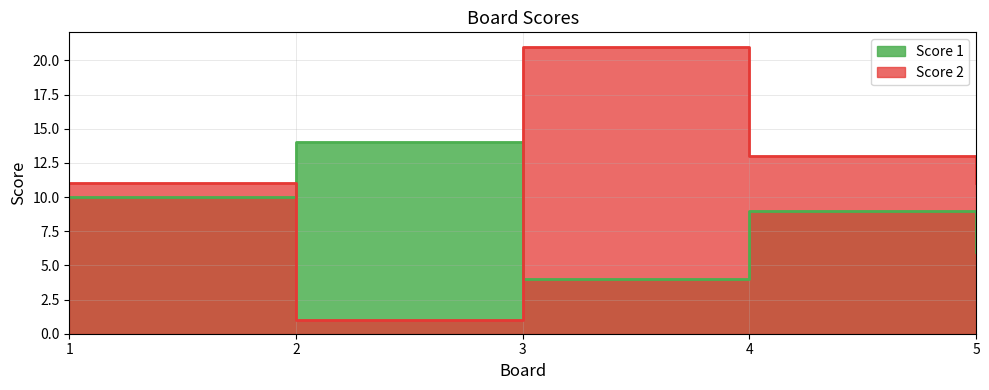

How many Score 1 values are between 6 and 10?

3